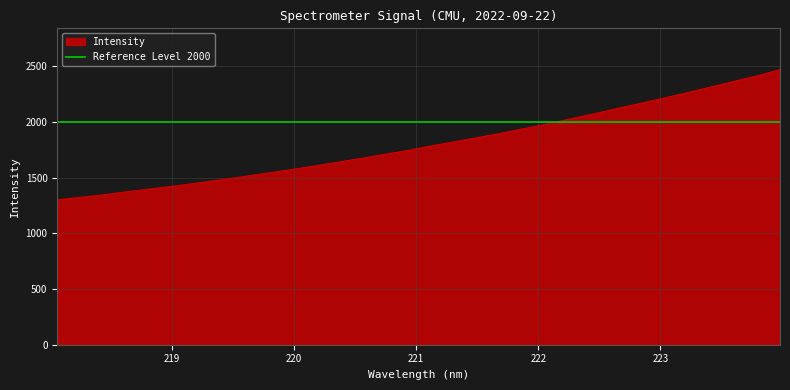

What is the change in value from 219.0156 to 222.263?

+603.9